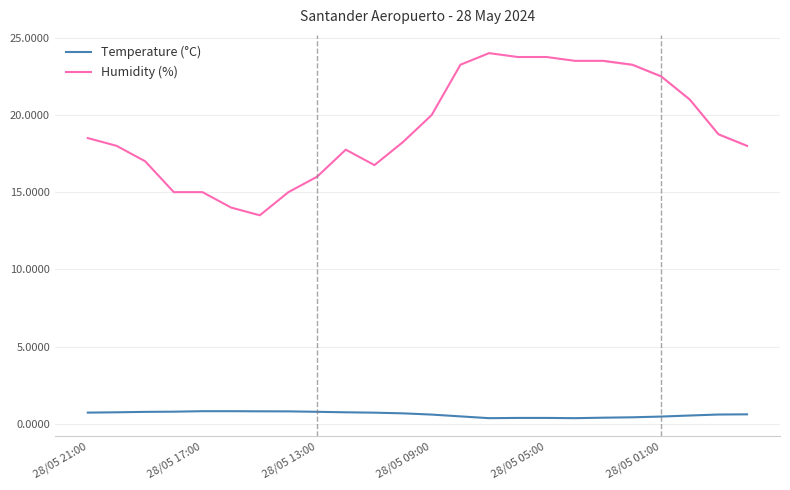

Where is the first local minimum for Humidity (%)?

6